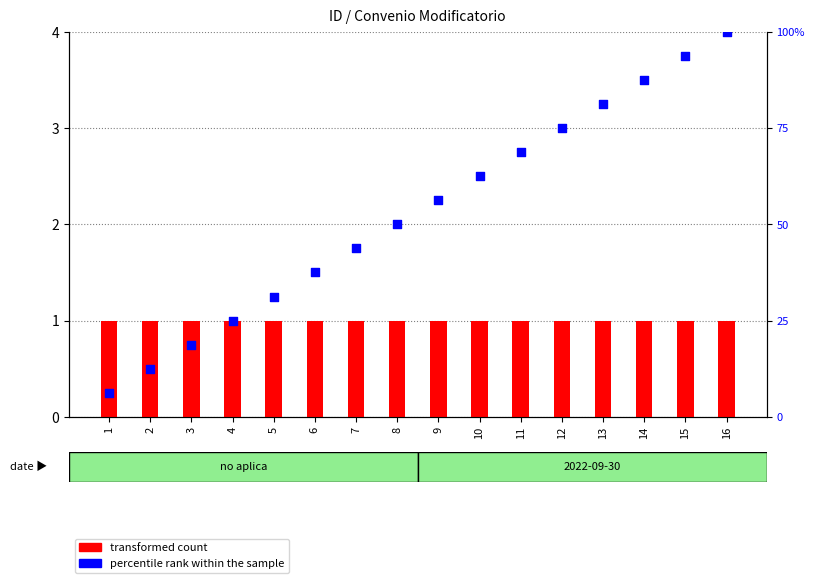

At which category is the sum across all series the highest?

16